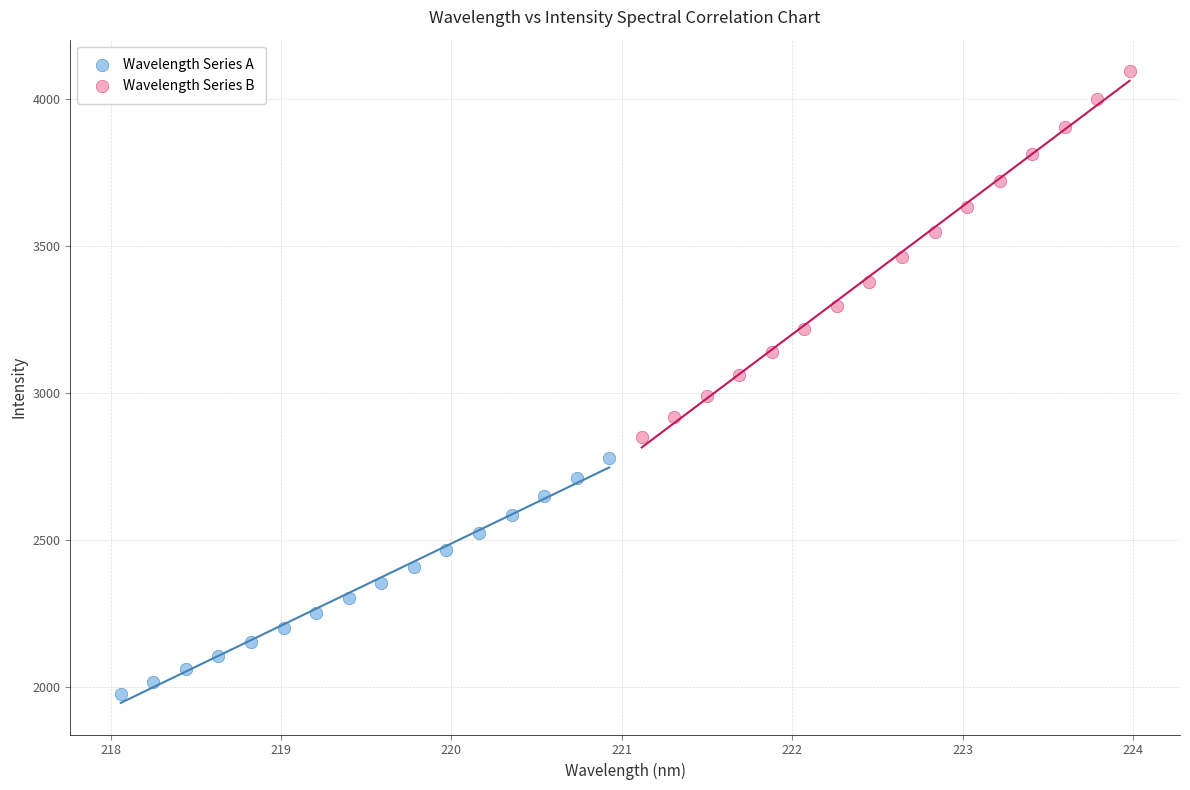

Which series reaches the minimum Y coordinate?

Wavelength Series A